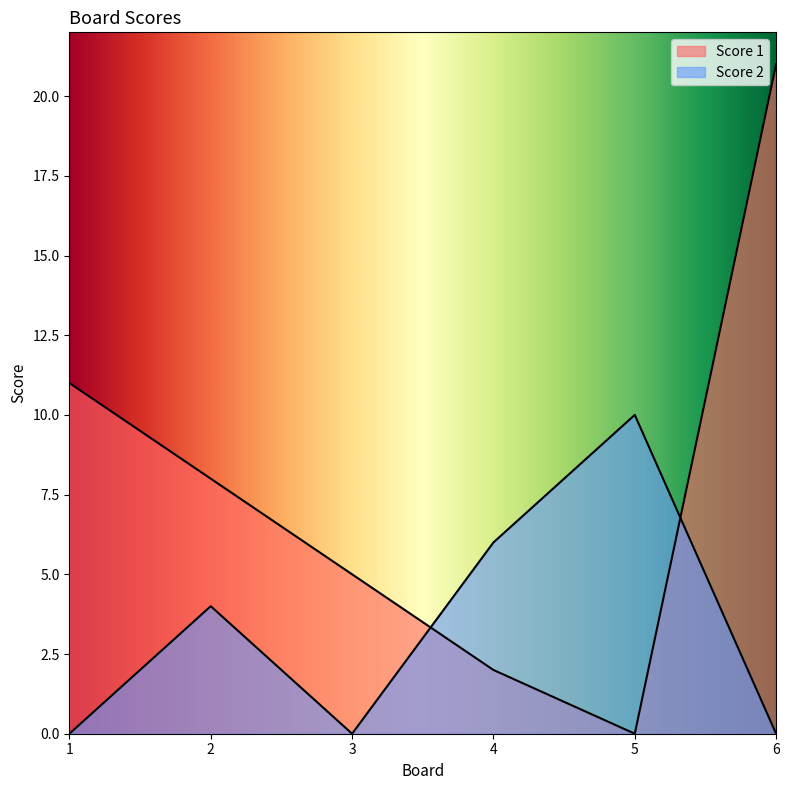

How many interior local peaks does the Score 2 series have?

2